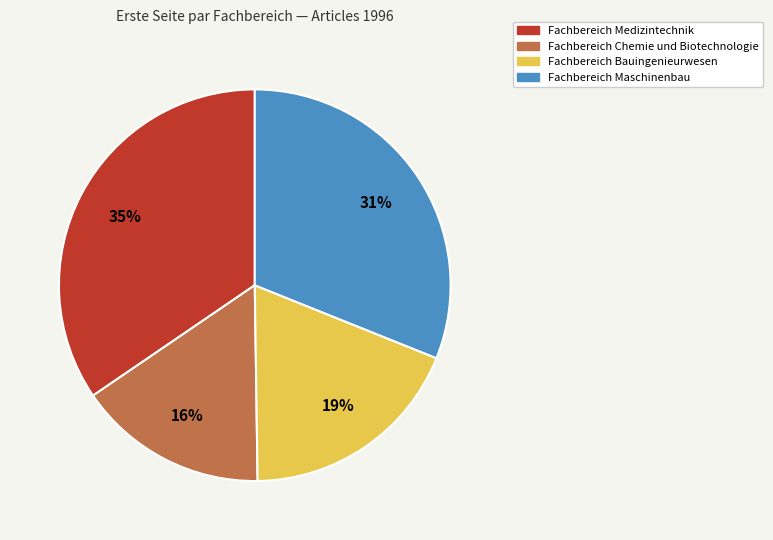

Is there a majority slice in this chart?

No